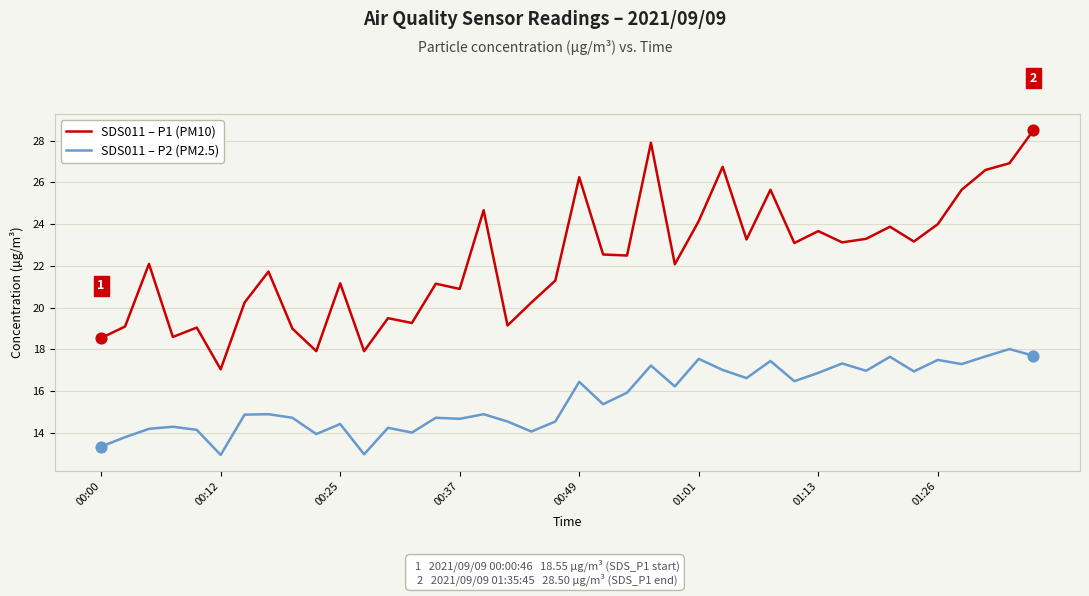

Which series has the largest total across all categories?

SDS011 – P1 (PM10)